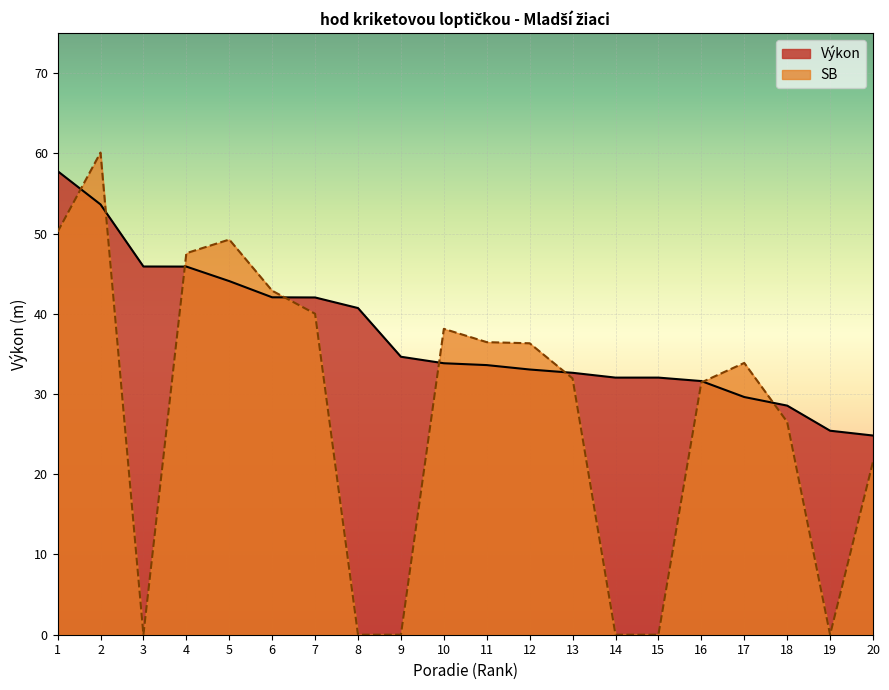

Is it true that SB equals 0.0 at 15?

True